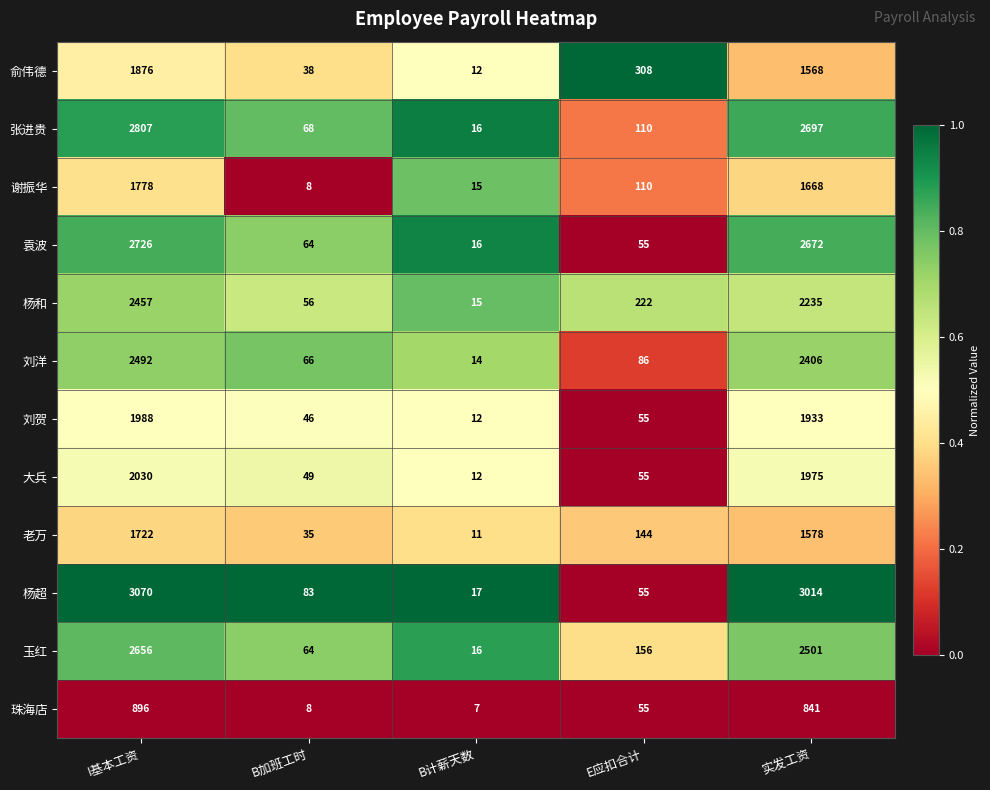

How many series are shown in this chart?

12